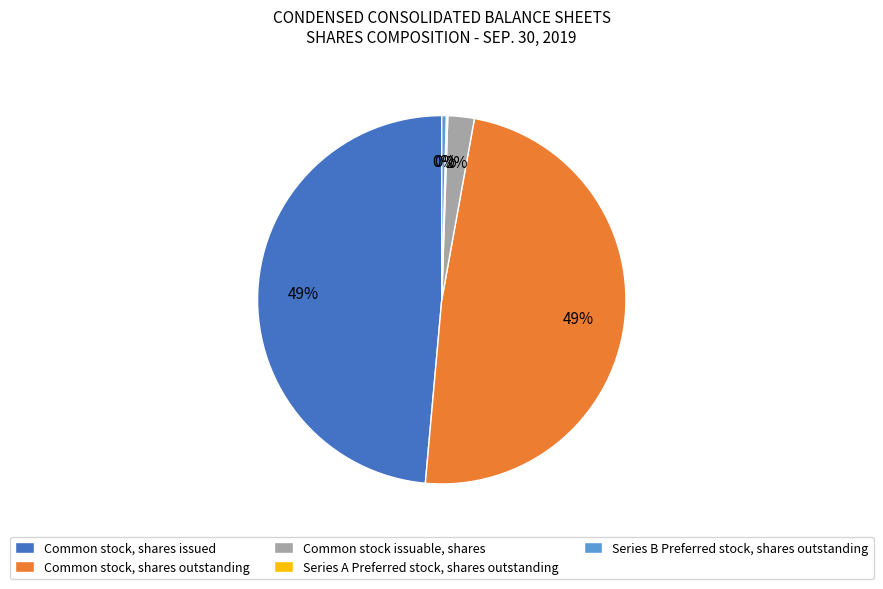

Is it true that Common stock, shares issued is 49% of the pie?

True